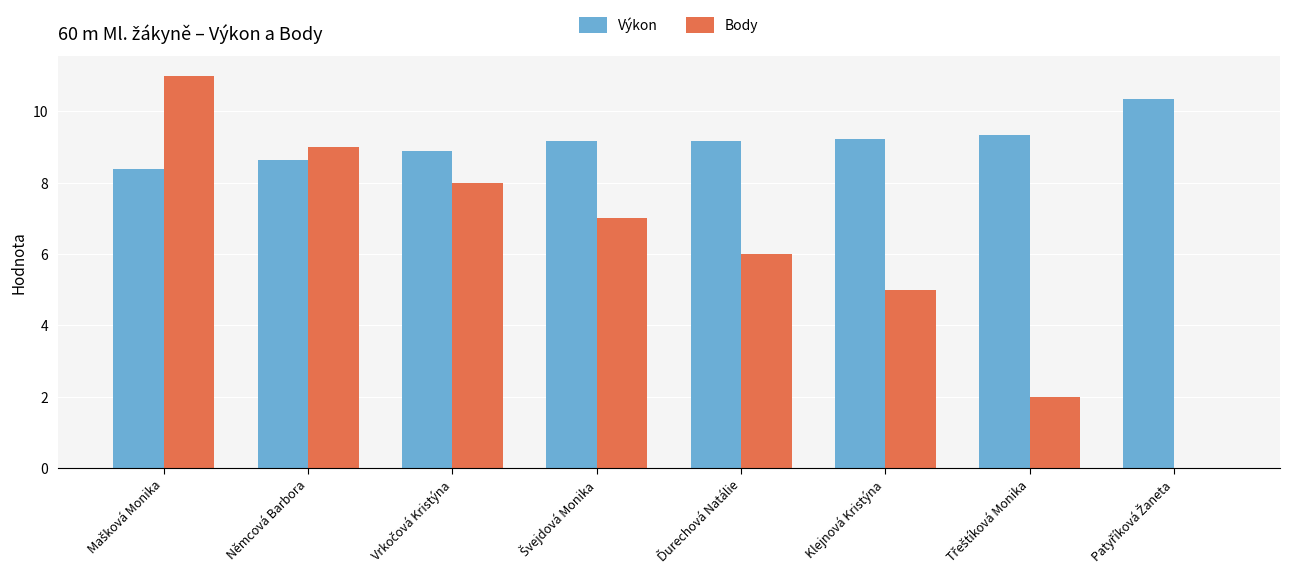

Reading left to right, transcribe all the data shown in this chart.

Výkon: 8.4	8.7	8.9	9.2	9.2	9.2	9.3	10.3
Body: 11.0	9.0	8.0	7.0	6.0	5.0	2.0	0.0